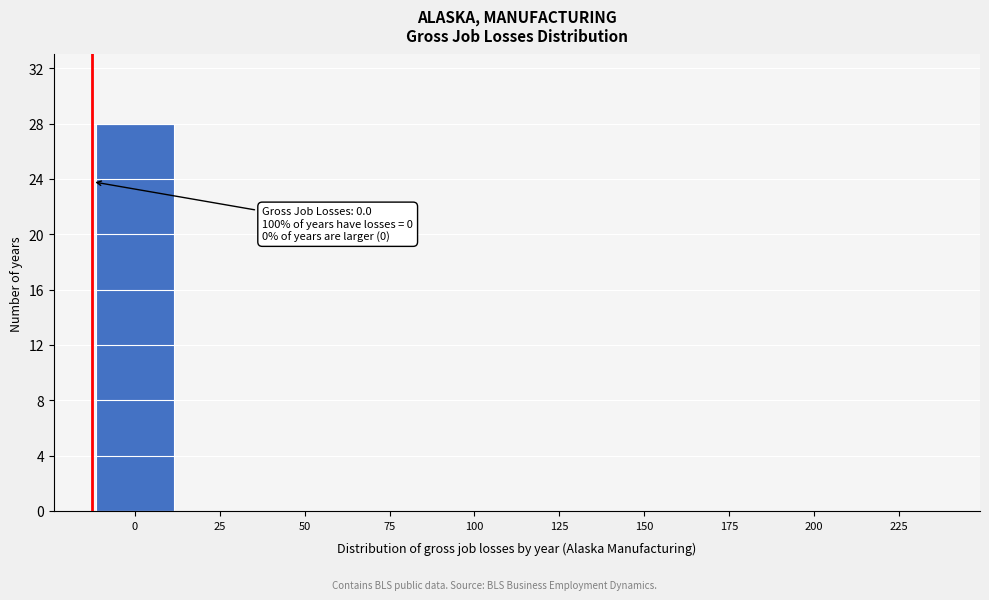

Reading left to right, what are all the values shown in this chart?

0=28	25=0	50=0	75=0	100=0	125=0	150=0	175=0	200=0	225=0